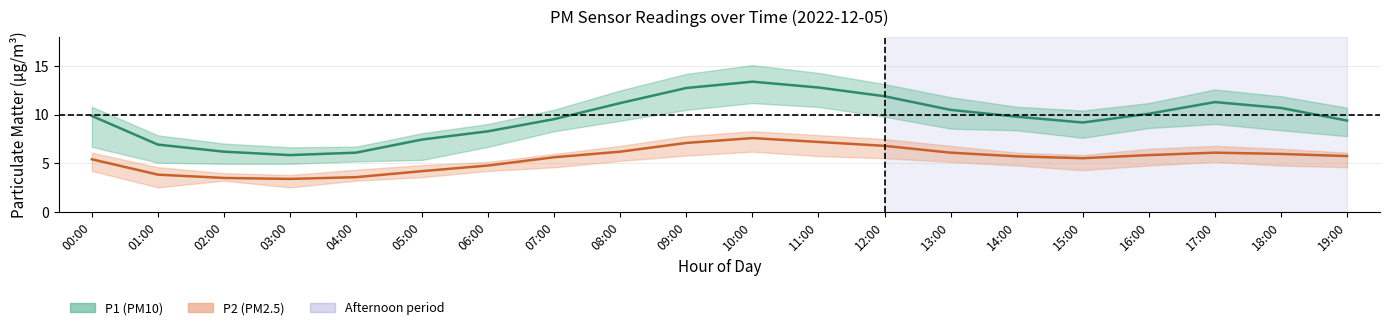

Reading left to right, extract all data points from this chart.

P1: 00:00=9.9	01:00=6.9	02:00=6.2	03:00=5.8	04:00=6.1	05:00=7.5	06:00=8.3	07:00=9.6	08:00=11.2	09:00=12.8	10:00=13.4	11:00=12.8	12:00=11.9	13:00=10.5	14:00=9.8	15:00=9.2	16:00=10.1	17:00=11.3	18:00=10.7	19:00=9.4
P2: 00:00=5.4	01:00=3.8	02:00=3.5	03:00=3.4	04:00=3.6	05:00=4.2	06:00=4.8	07:00=5.6	08:00=6.2	09:00=7.1	10:00=7.6	11:00=7.2	12:00=6.8	13:00=6.1	14:00=5.7	15:00=5.5	16:00=5.8	17:00=6.1	18:00=6.0	19:00=5.8